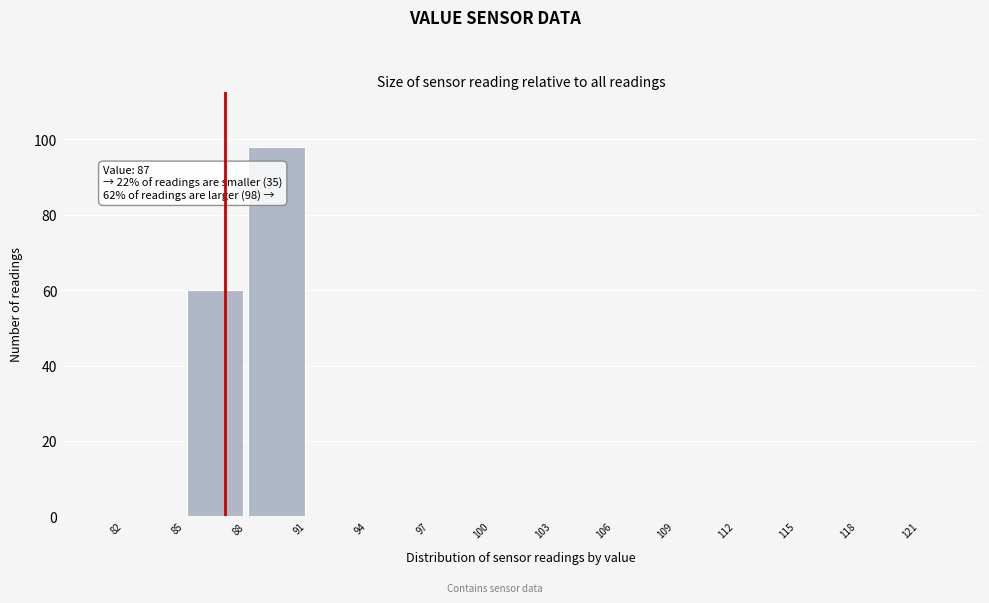

Which range on the x-axis has the tallest bar?

88 to 91